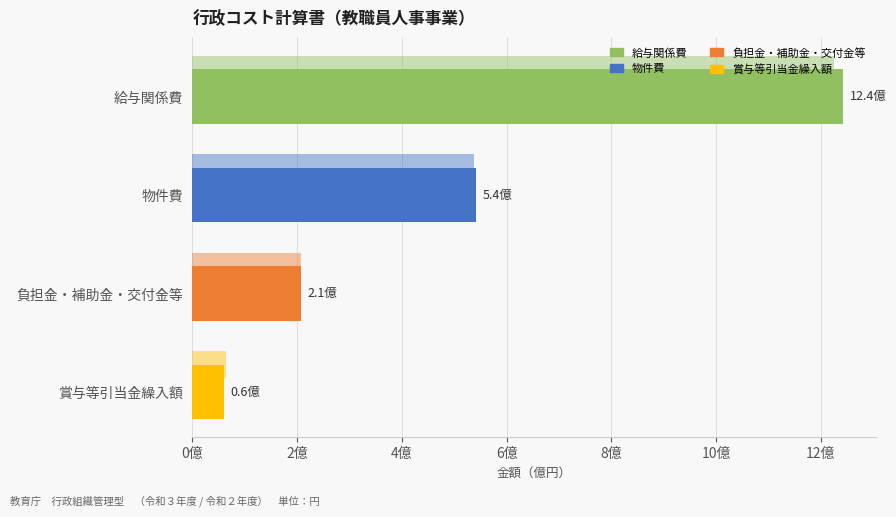

How many bars are there in total?

8